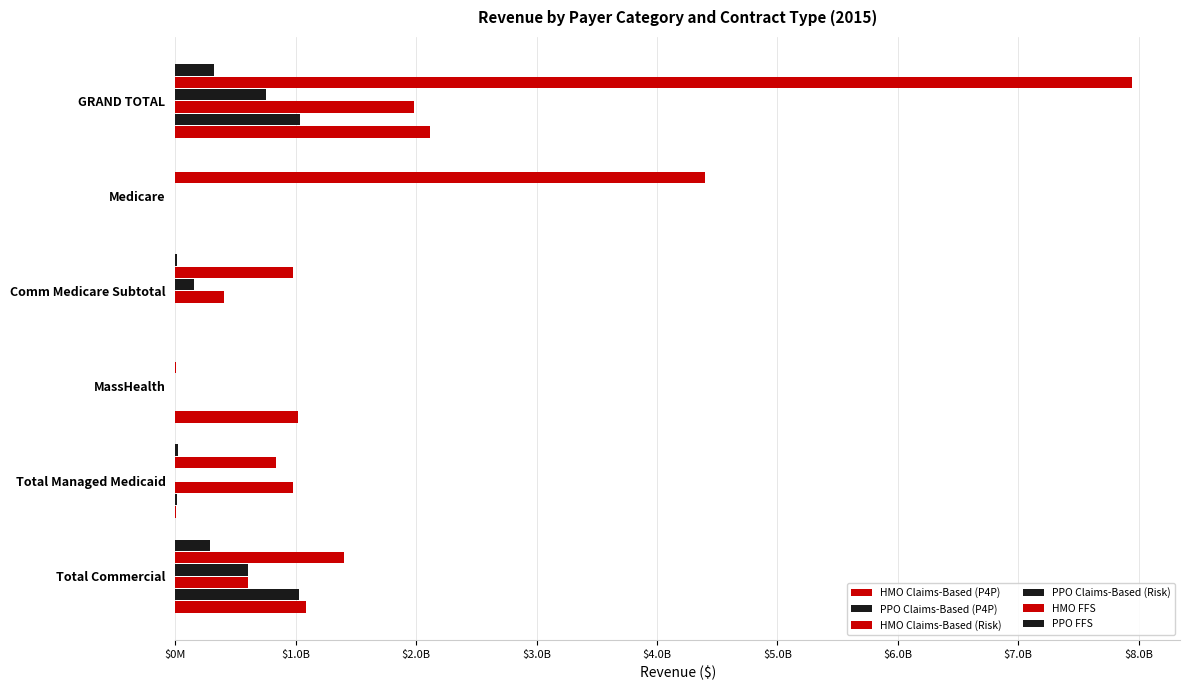

Reading left to right, list all the values displayed in this chart.

HMO Claims-Based (P4P): 108192010.1	911303.0	102035979.5	0.0	0.0	211139292.7
PPO Claims-Based (P4P): 102668124.8	1108192.0	0.0	0.0	0.0	103776316.8
HMO Claims-Based (Risk): 60000321.0	97351700.1	0.0	40692793.5	0.0	198044814.6
PPO Claims-Based (Risk): 60095865.6	0.0	0.0	15244281.1	0.0	75340146.7
HMO FFS: 140028096.3	83510307.0	506784.0	97666231.7	440133111.3	794590337.1
PPO FFS: 28596322.8	1943960.4	0.0	1209369.8	0.0	31749653.0